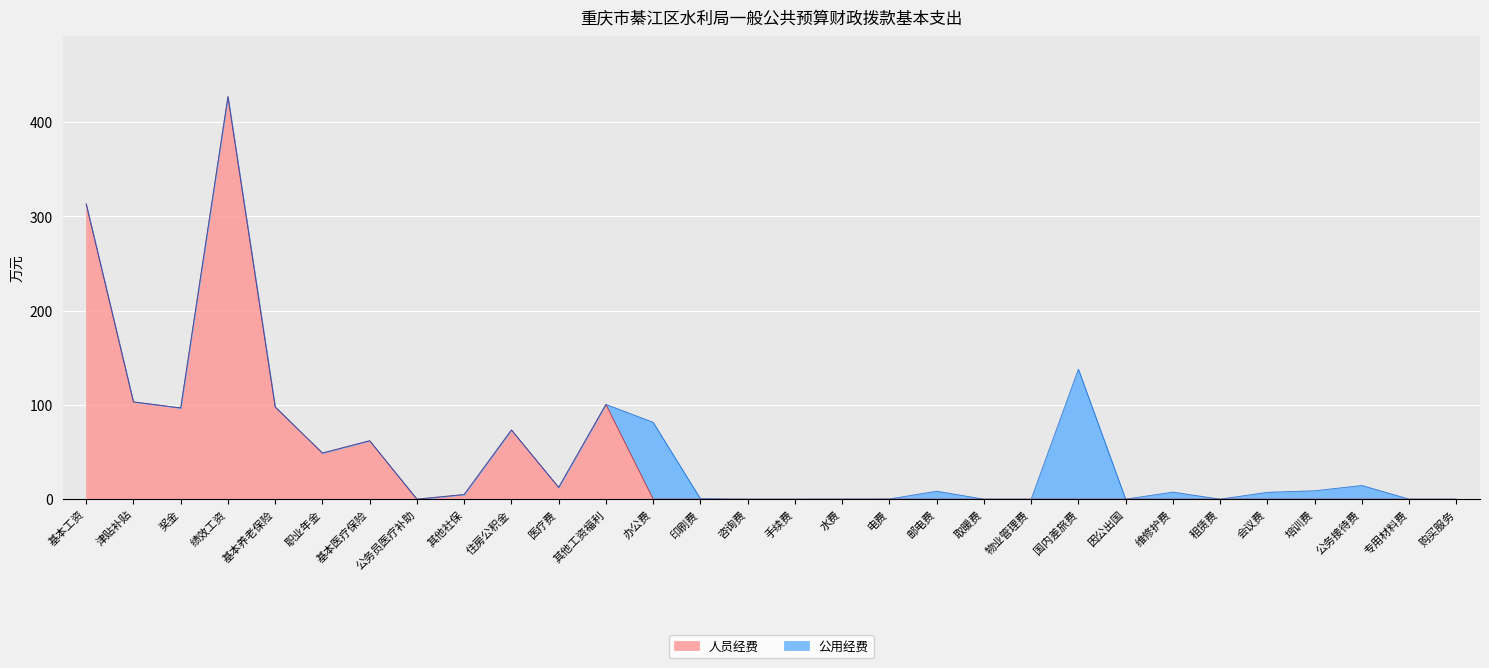

What is the difference between the 人员经费 values at 6 and 1?

41.2